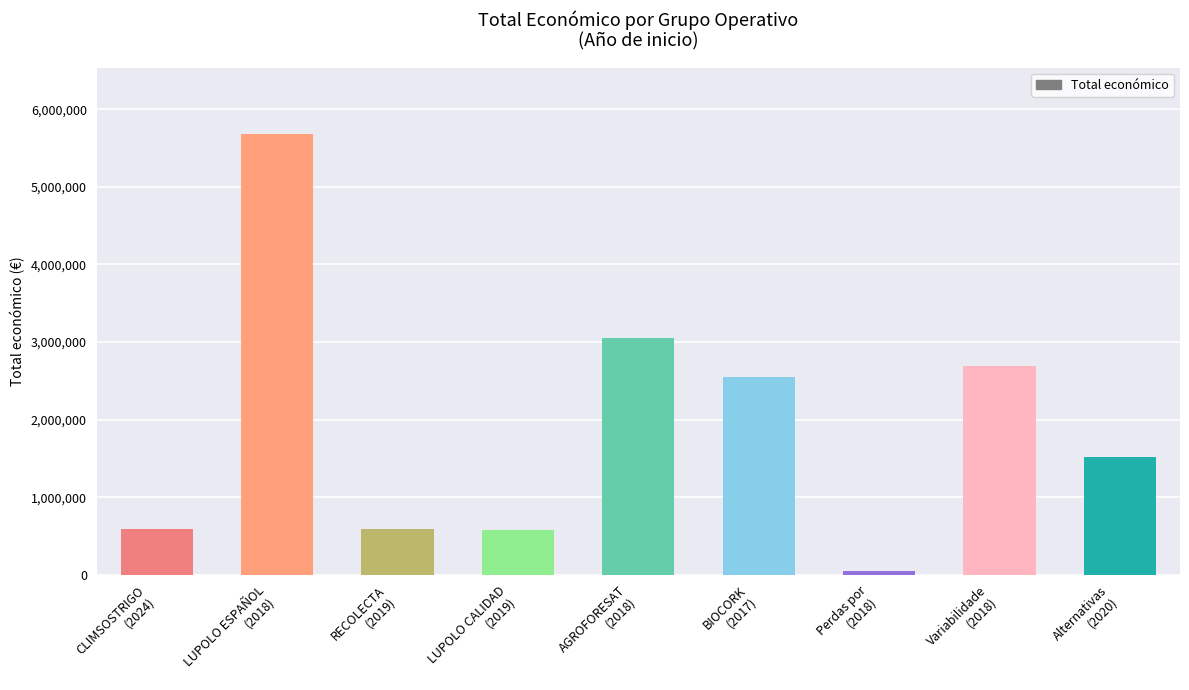

True or false: the data shows 4596107 at Variabilidade
(2018).

False